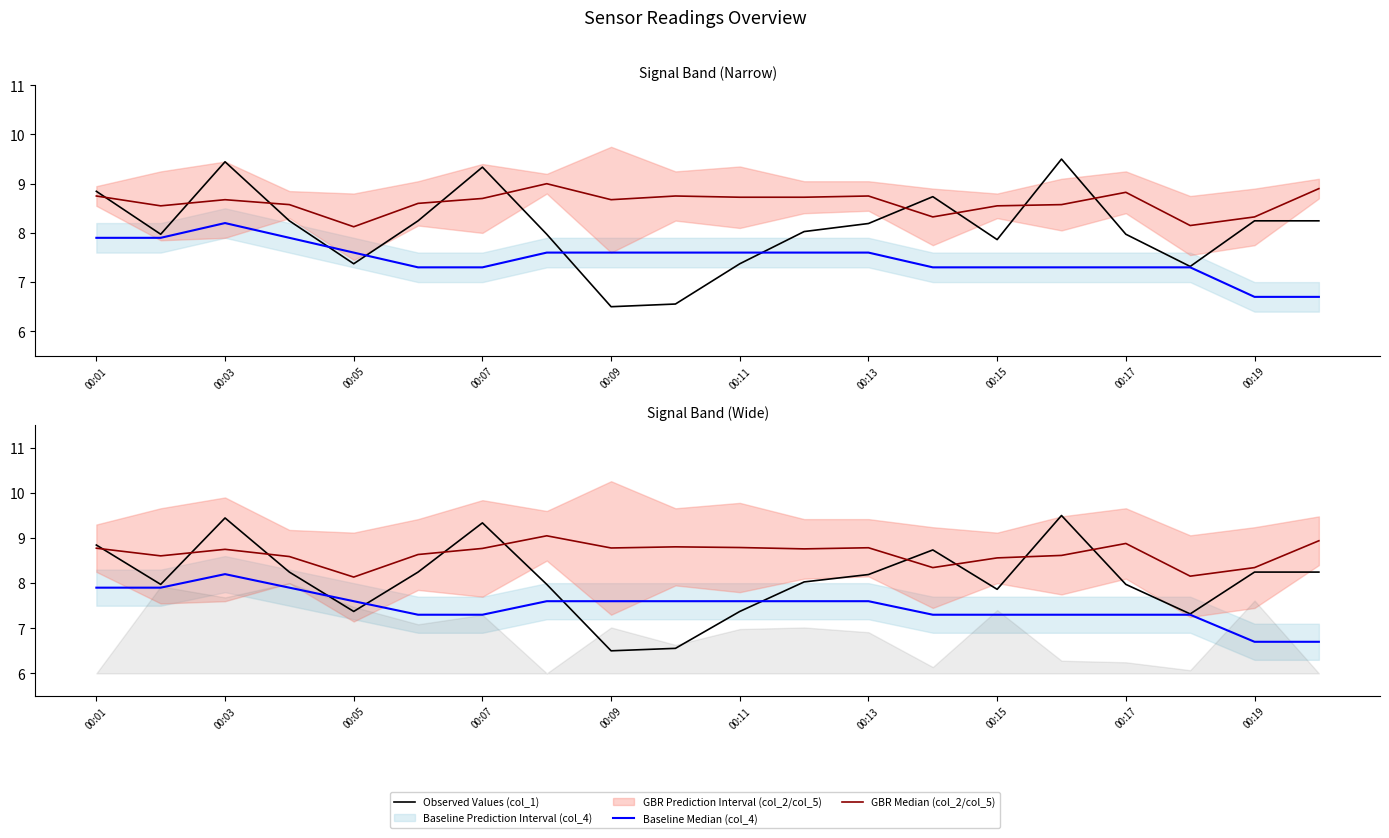

Rank the series by their maximum value, from lowest to highest.

Baseline Median (col_4), GBR Median (col_2/col_5), Observed Values (col_1)